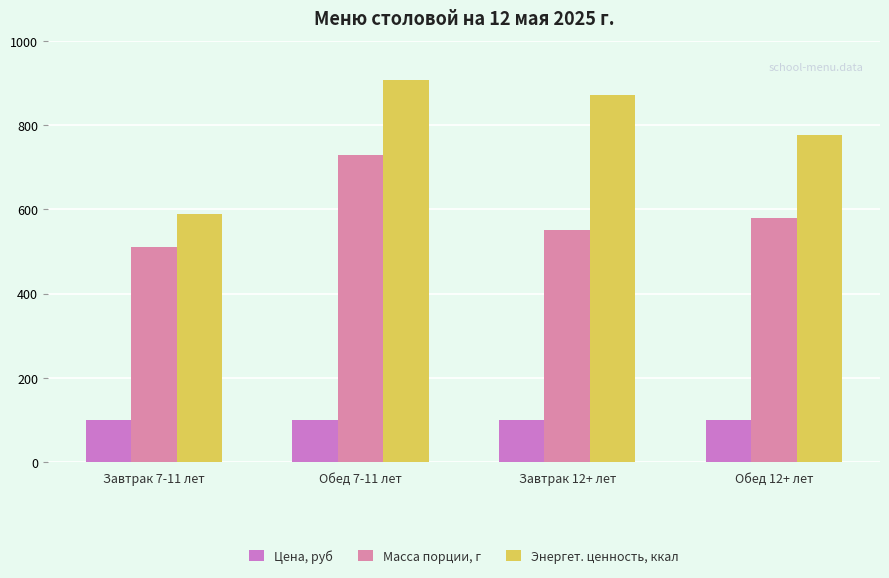

At how many categories does at least one series exceed 638?

3